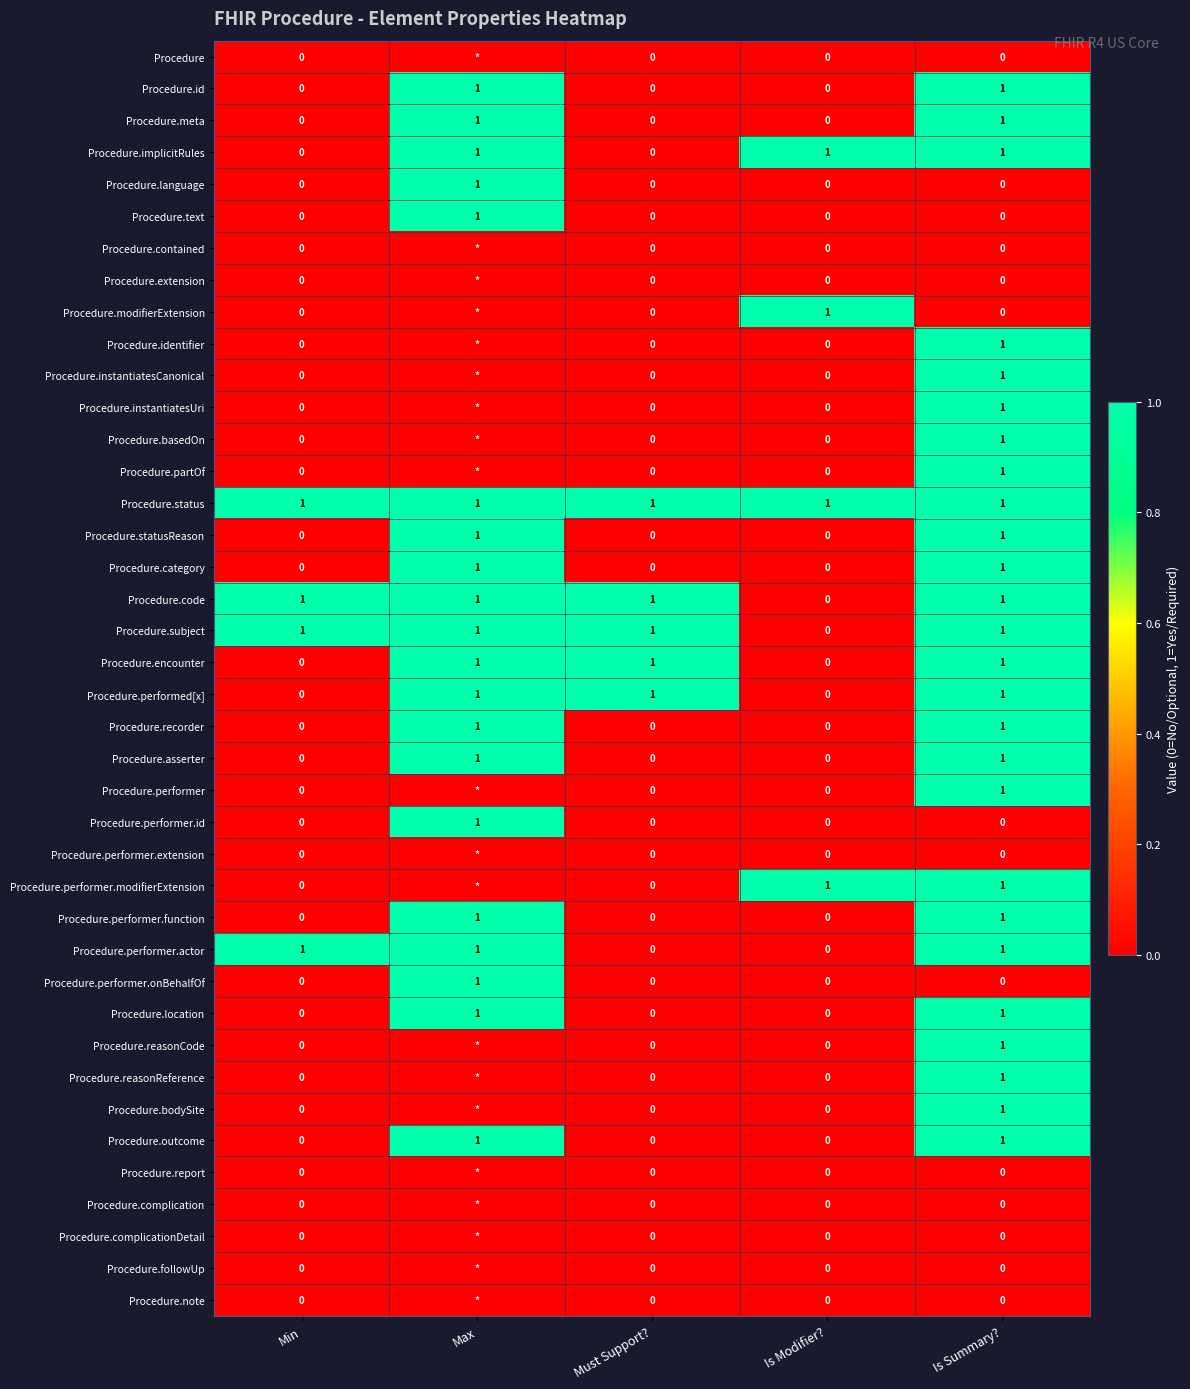

What is the sum of all Procedure.performer.onBehalfOf values?

1